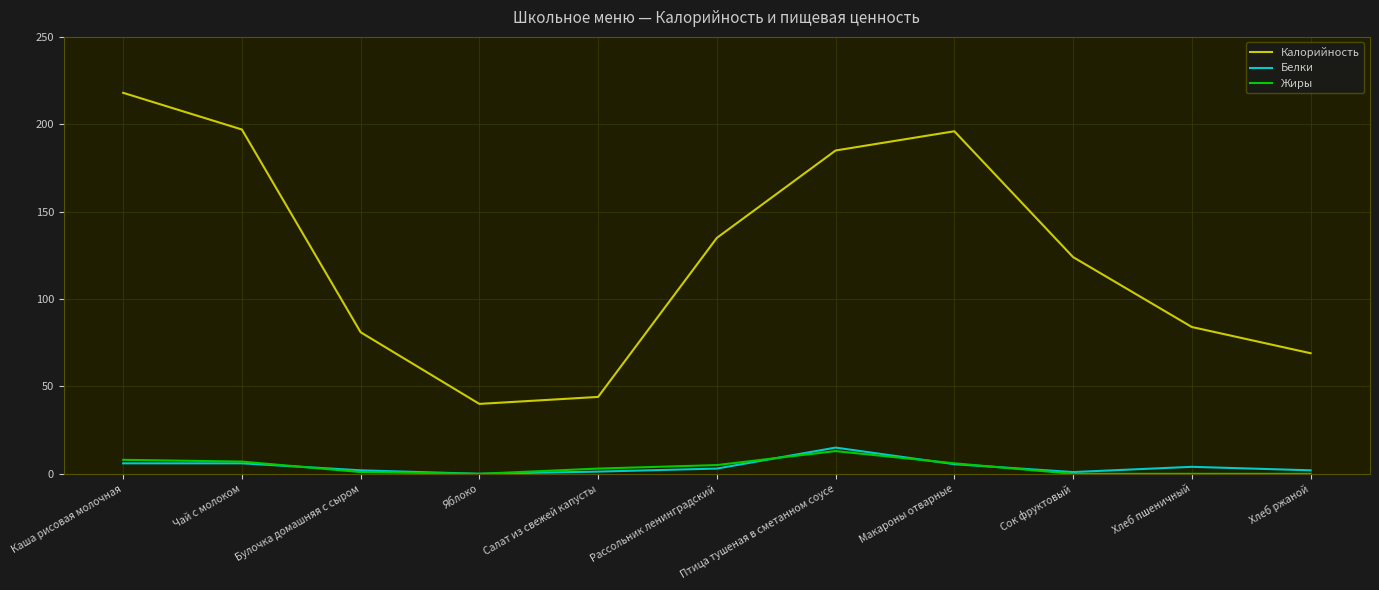

The value of Калорийность at Птица тушеная в сметанном соусе is 185.0. True or false?

True